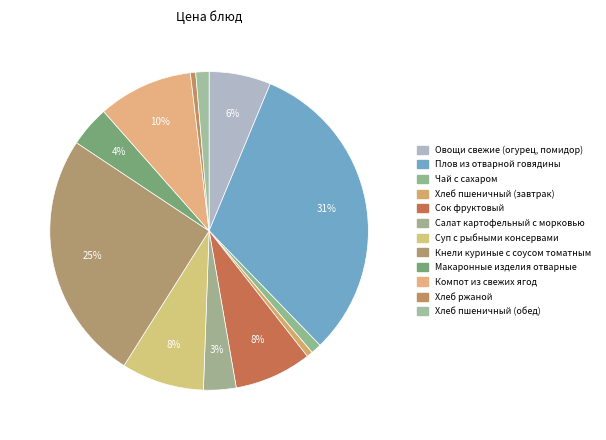

What percentage is the Овощи свежие (огурец, помидор) slice, to the nearest percent?

6%